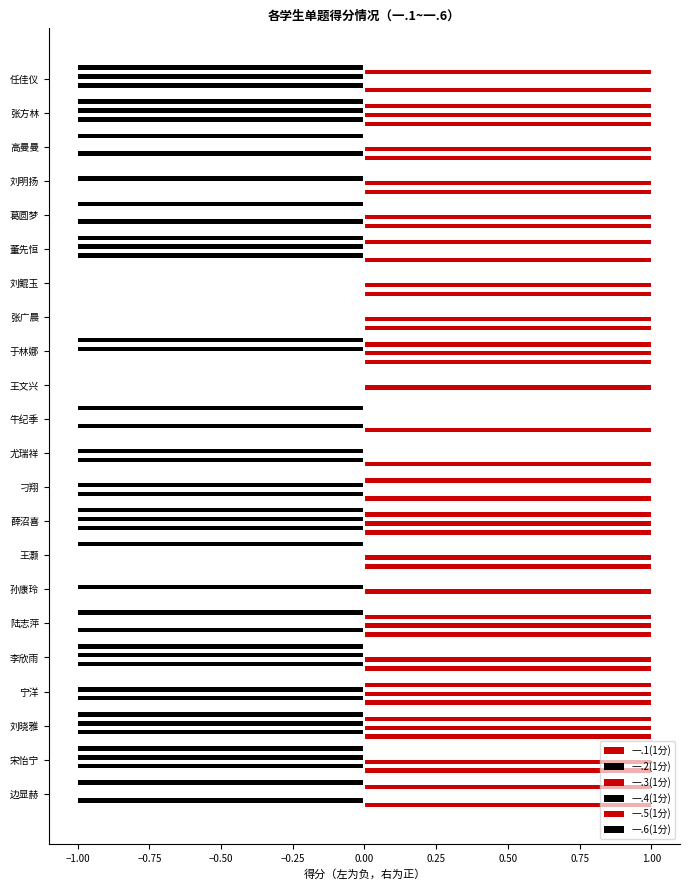

How many categories are shown in the chart?

22